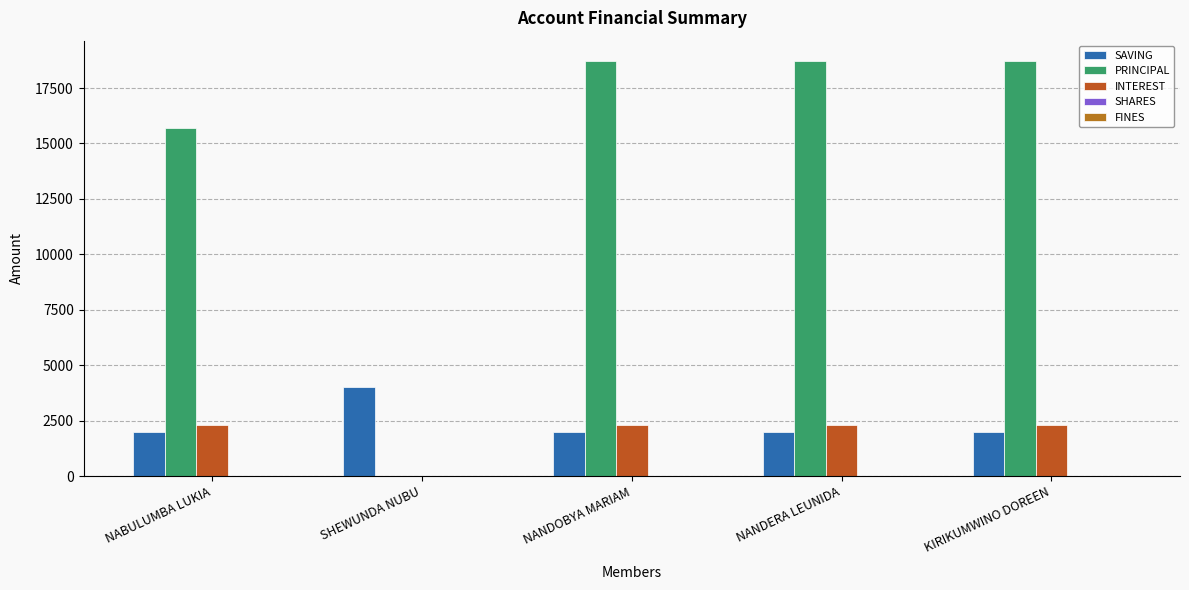

Rank the categories by PRINCIPAL value from lowest to highest.

SHEWUNDA NUBU, NABULUMBA LUKIA, NANDOBYA MARIAM, NANDERA LEUNIDA, KIRIKUMWINO DOREEN